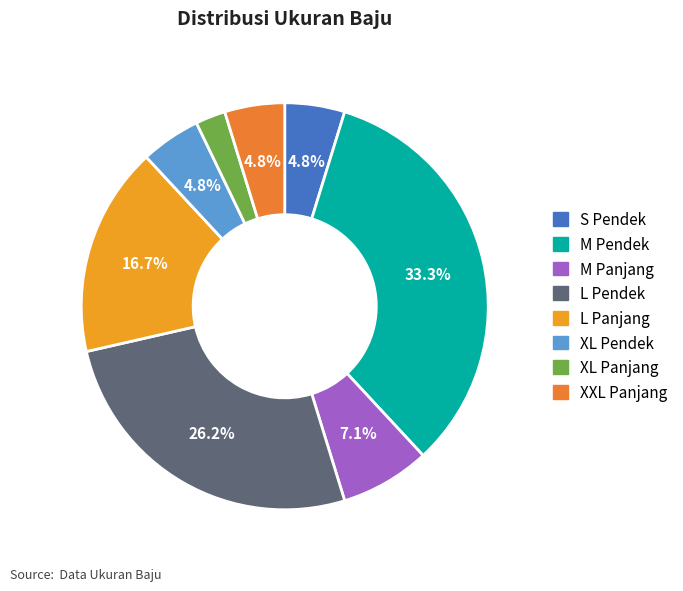

Rank the categories by value from highest to lowest.

M Pendek, L Pendek, L Panjang, M Panjang, S Pendek, XL Pendek, XXL Panjang, XL Panjang